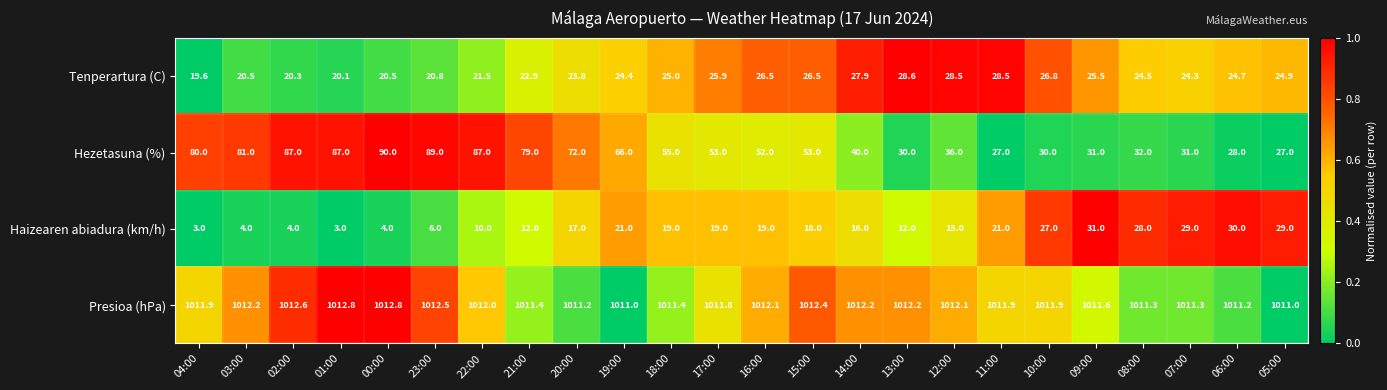

How many values in the Presioa (hPa) series exceed 1011?

22